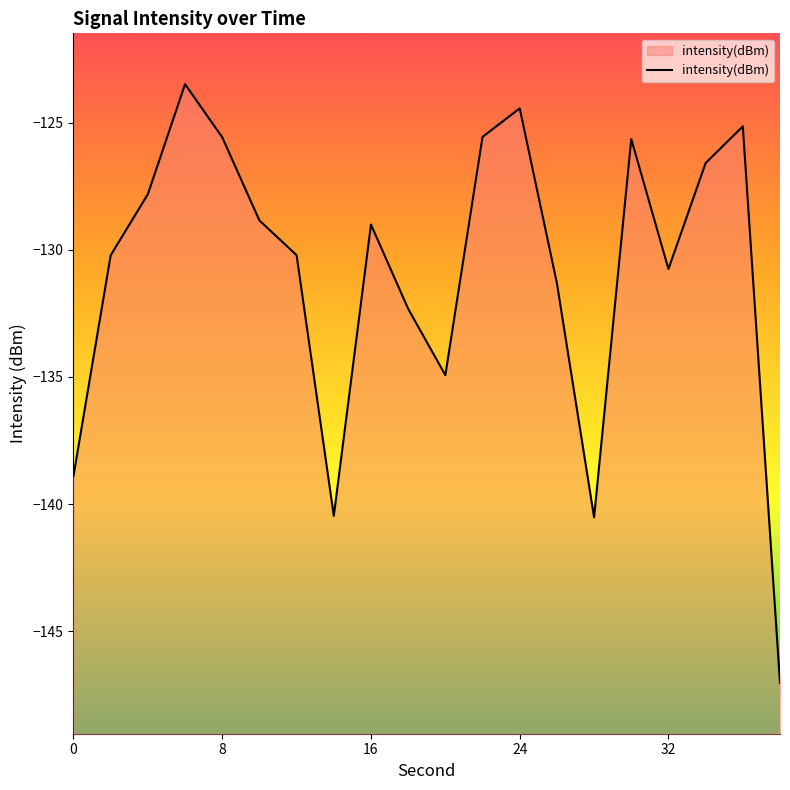

True or false: there are more than 2 points higher than both neighbors.

True